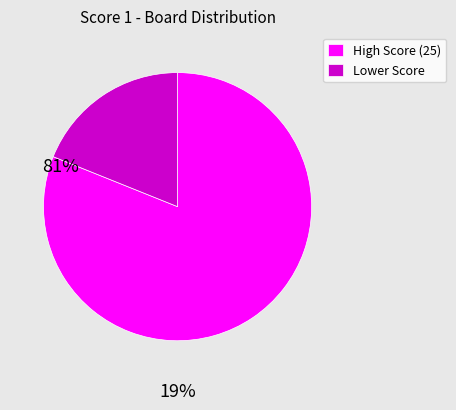

Is there a majority slice in this chart?

Yes